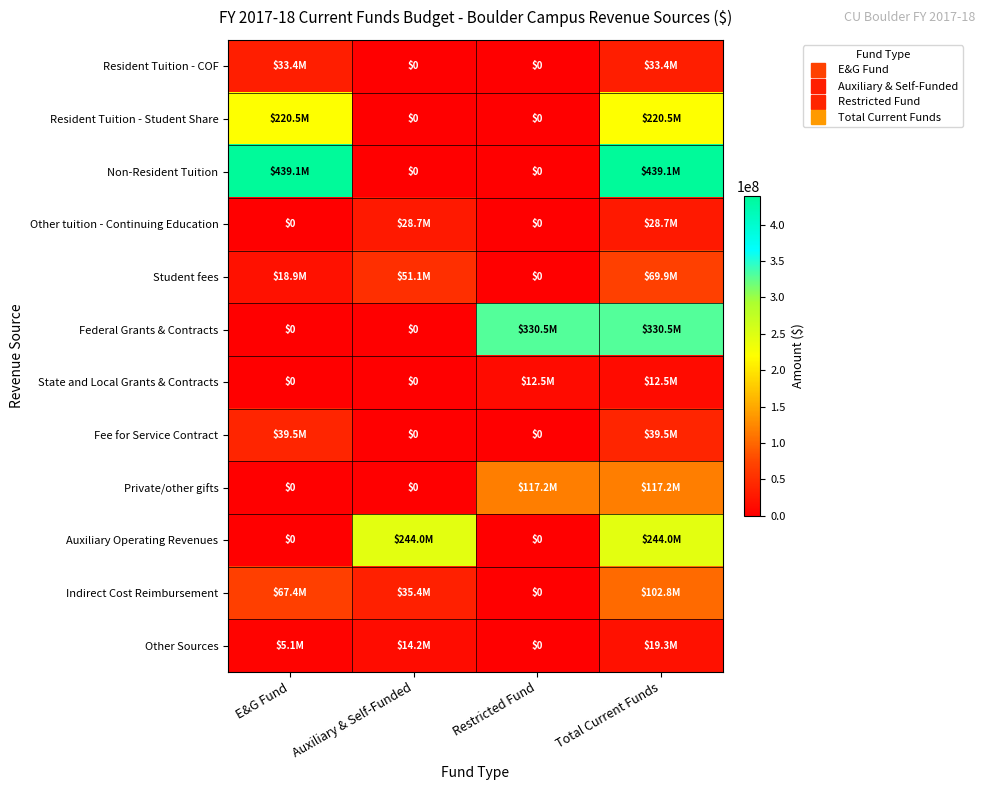

What is the maximum value shown in the chart?

439140594